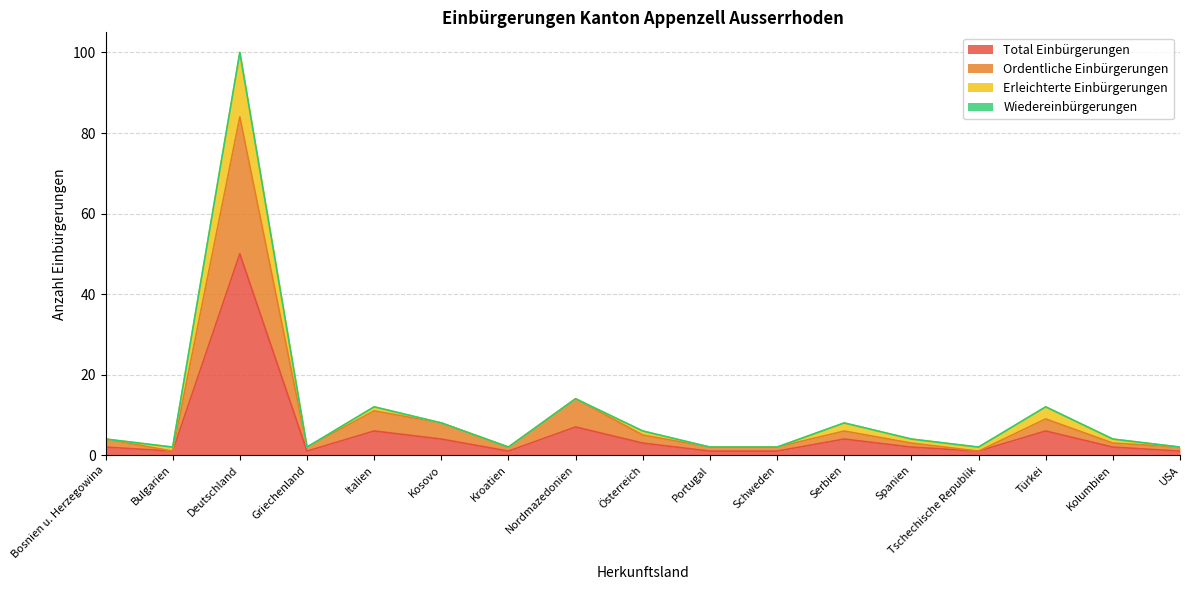

Is it true that Ordentliche Einbürgerungen equals 9 at Türkei?

True